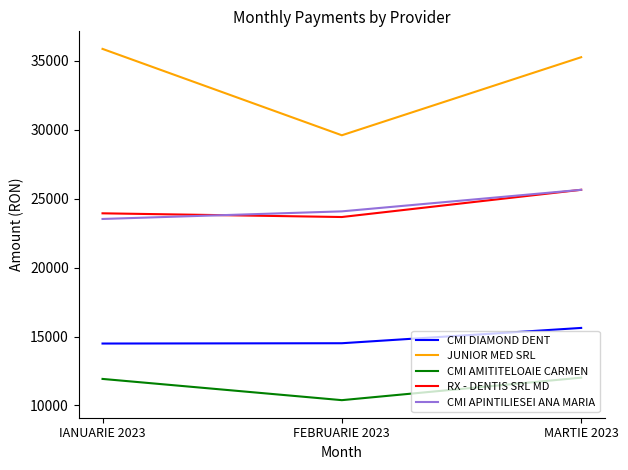

At which category does the chart reach its minimum across all series?

FEBRUARIE 2023